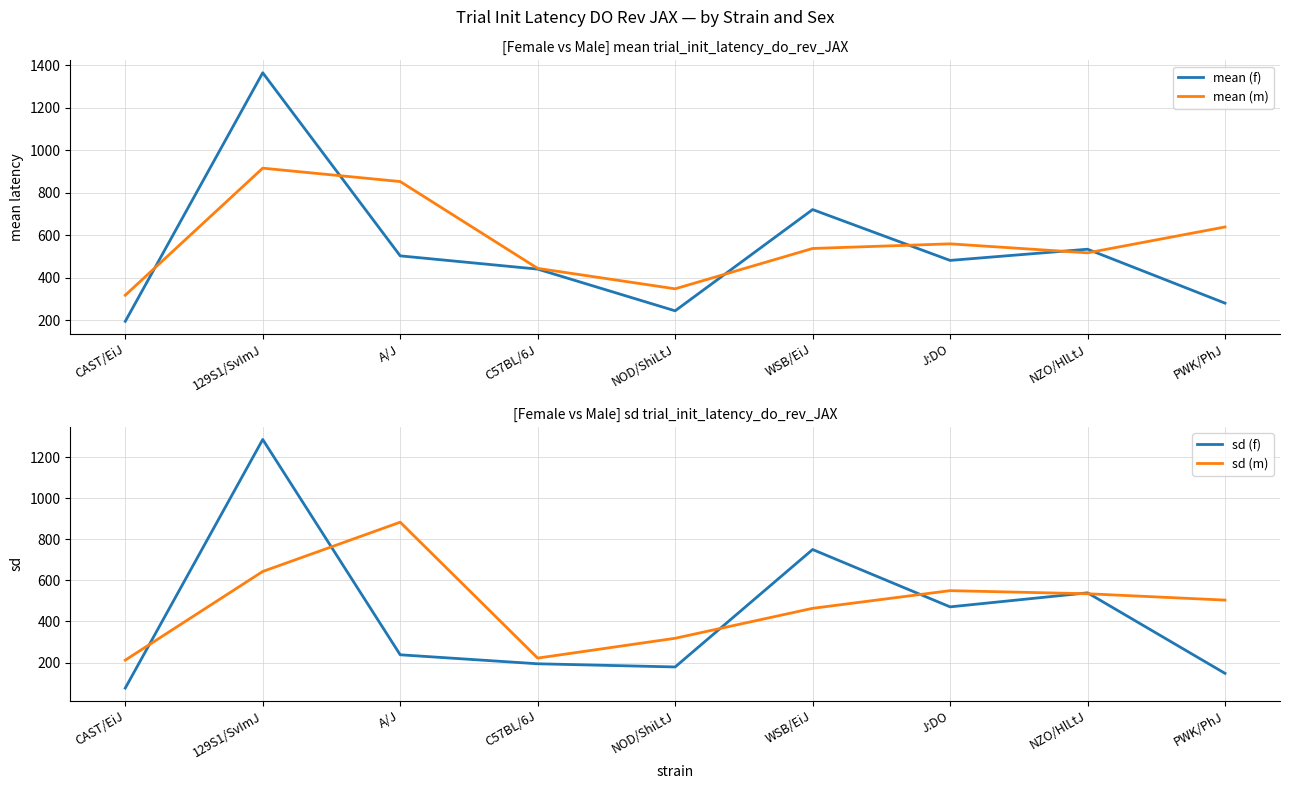

How many times do mean (f) and sd (f) cross each other?

4